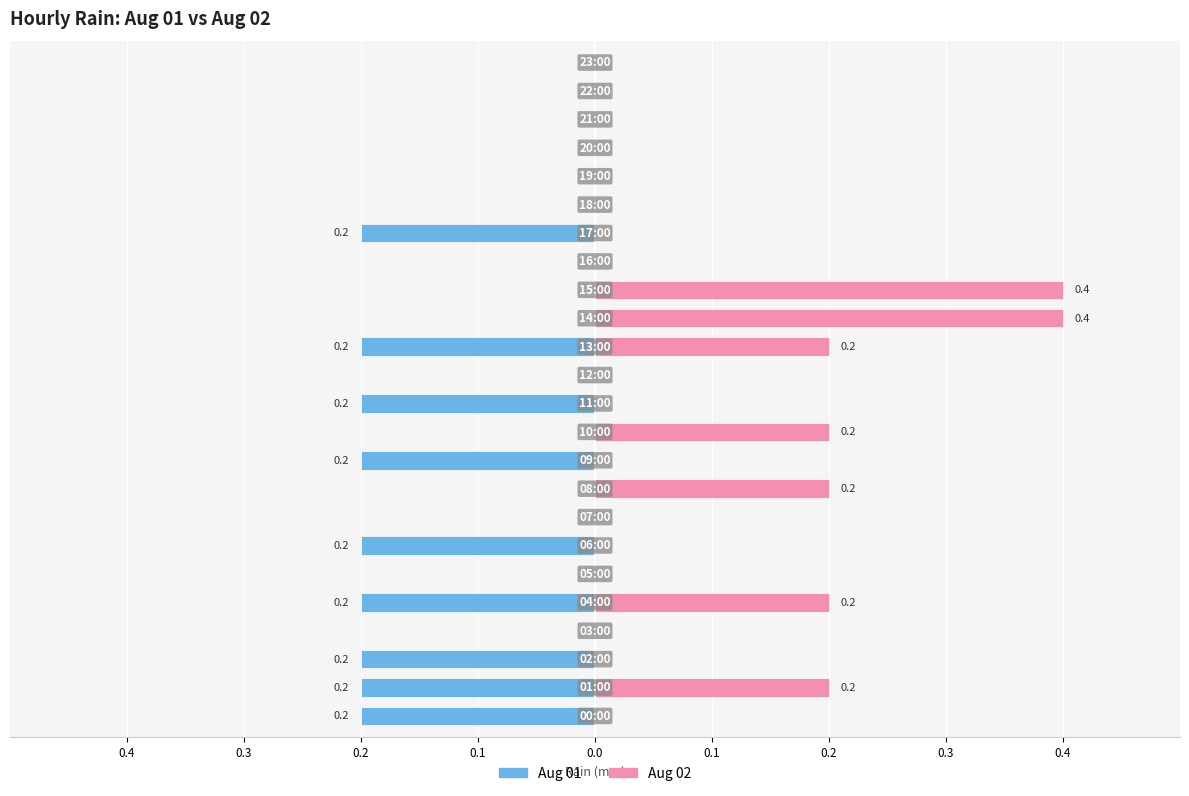

Which series has the largest total across all categories?

Aug 02